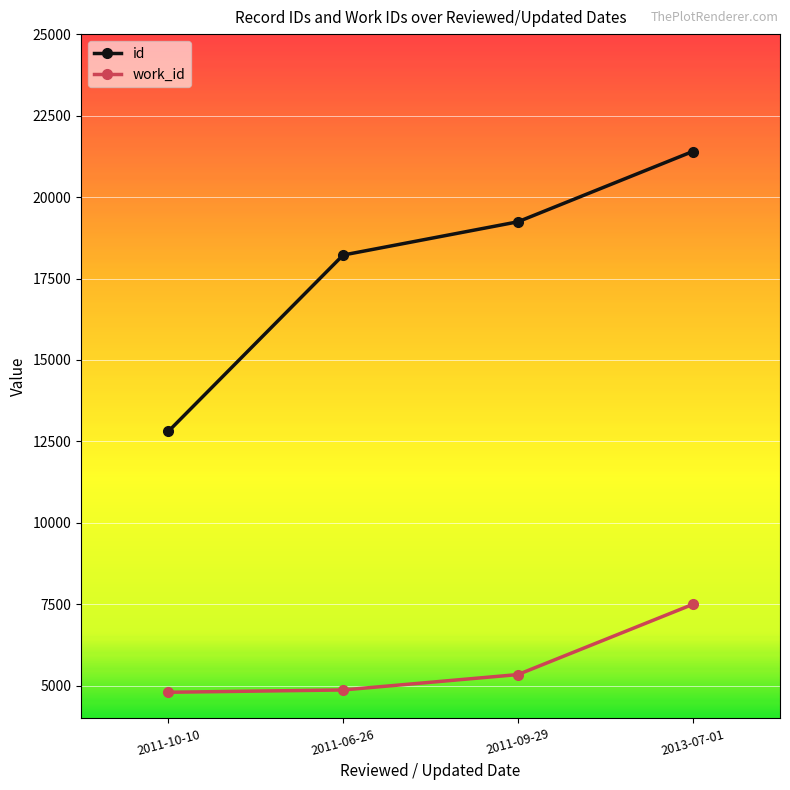

What is the label of the 1st point from the right?

2013-07-01